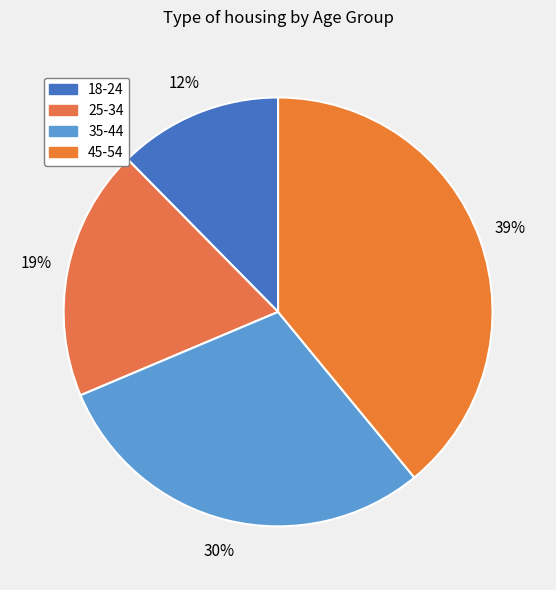

To the nearest percent, what is the difference between the 25-34 and 45-54 slice percentages?

20%